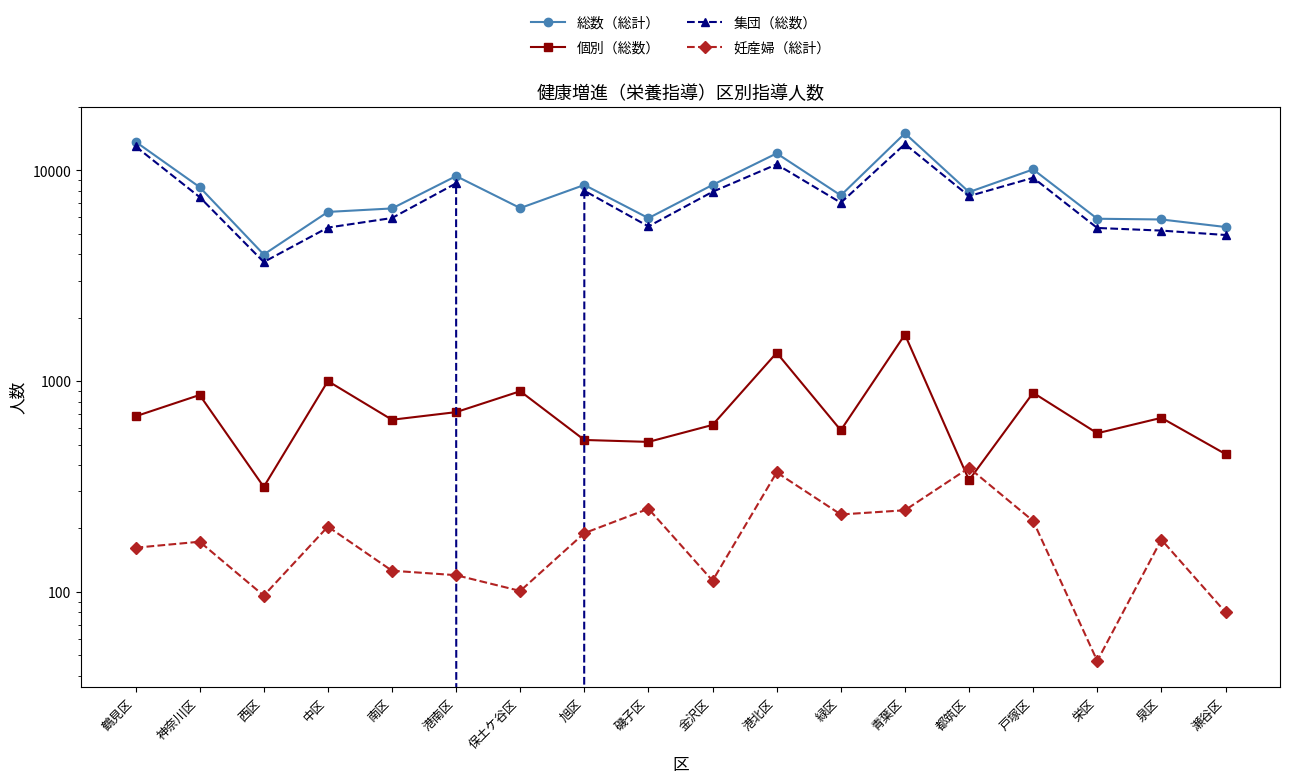

Which series has the largest range (max minus min)?

集団（総数）